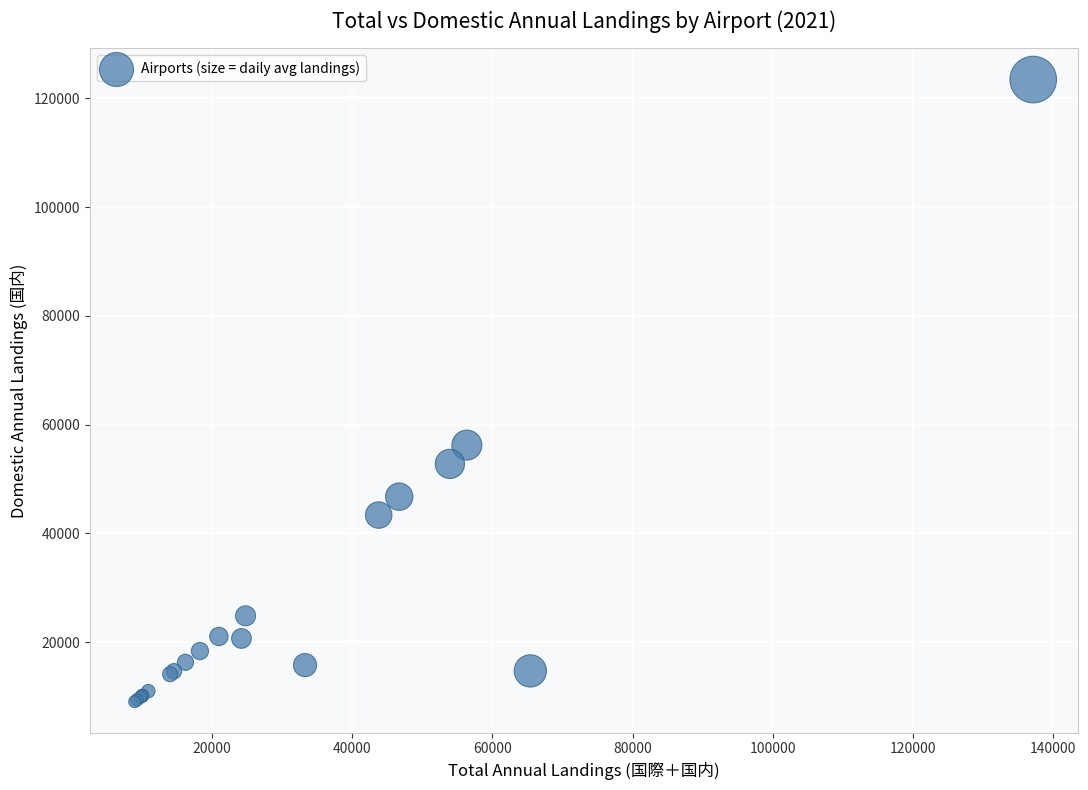

What Y value in the scatter plot is closest to 66252?

56225